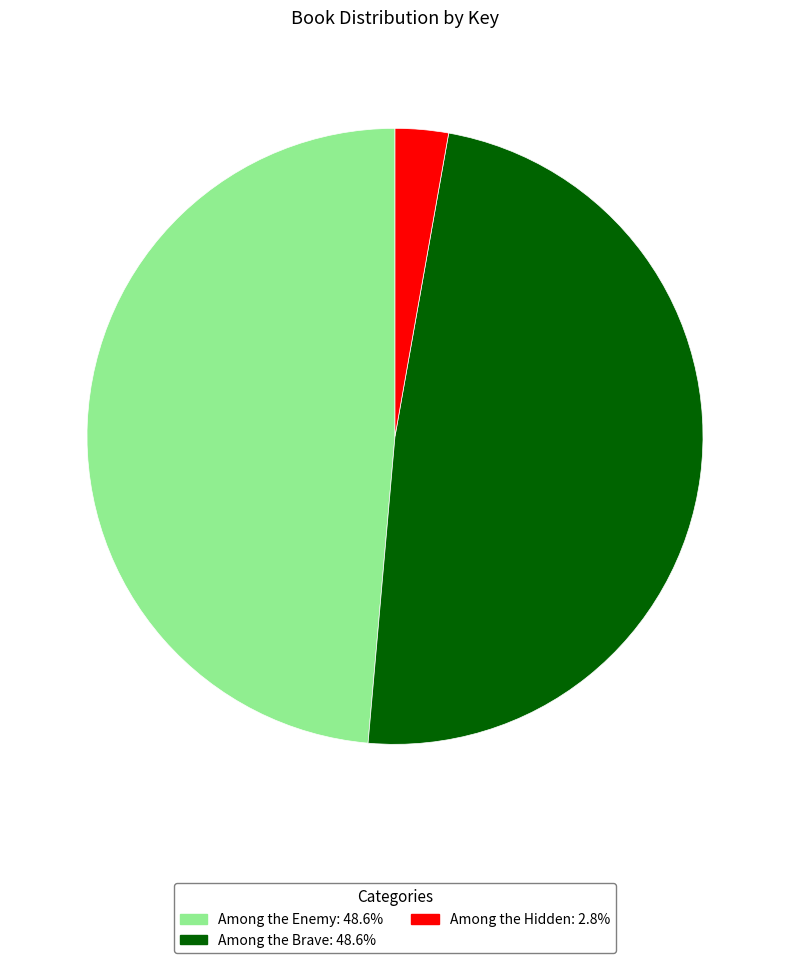

What is the ratio of the value at Among the Enemy to the value at Among the Hidden?

17.4